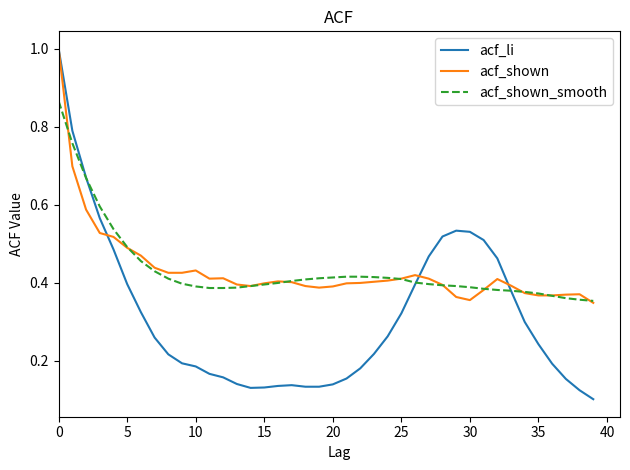

What is the maximum value for acf_shown?

1.0